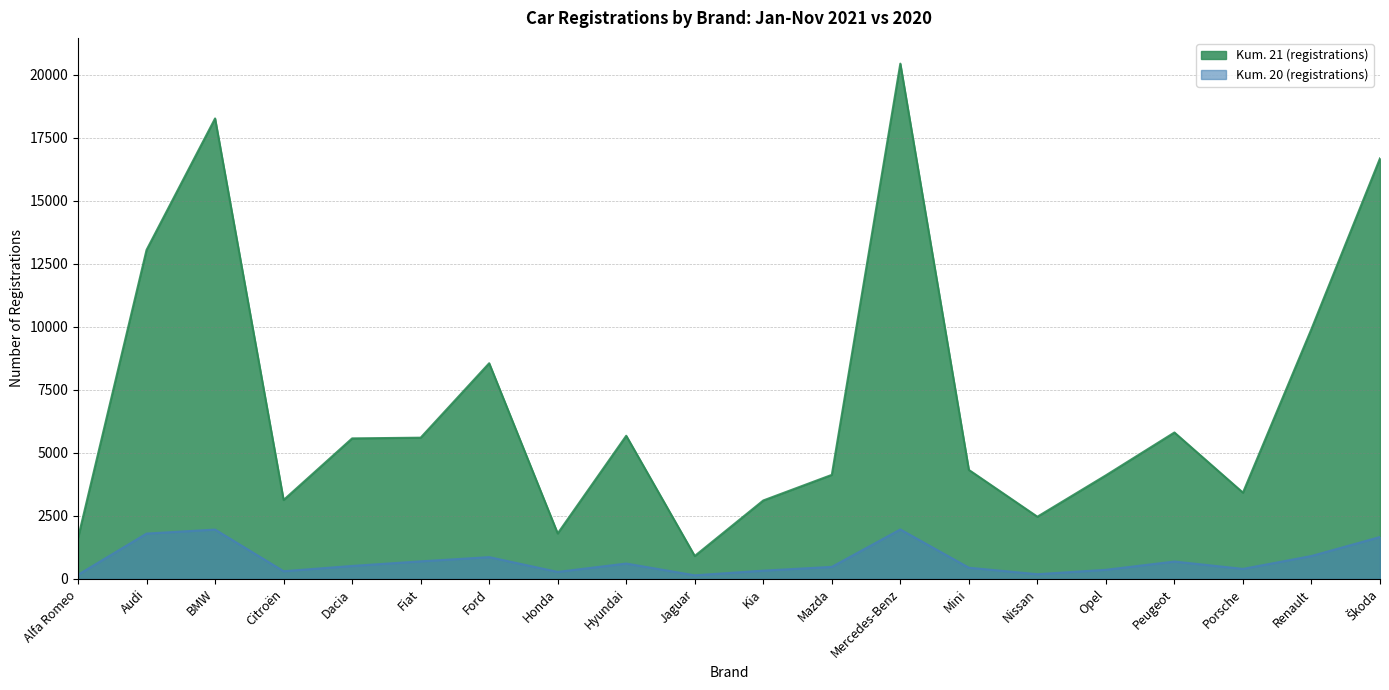

What is the difference between the Kum. 21 (registrations) values at Citroën and Hyundai?

2549